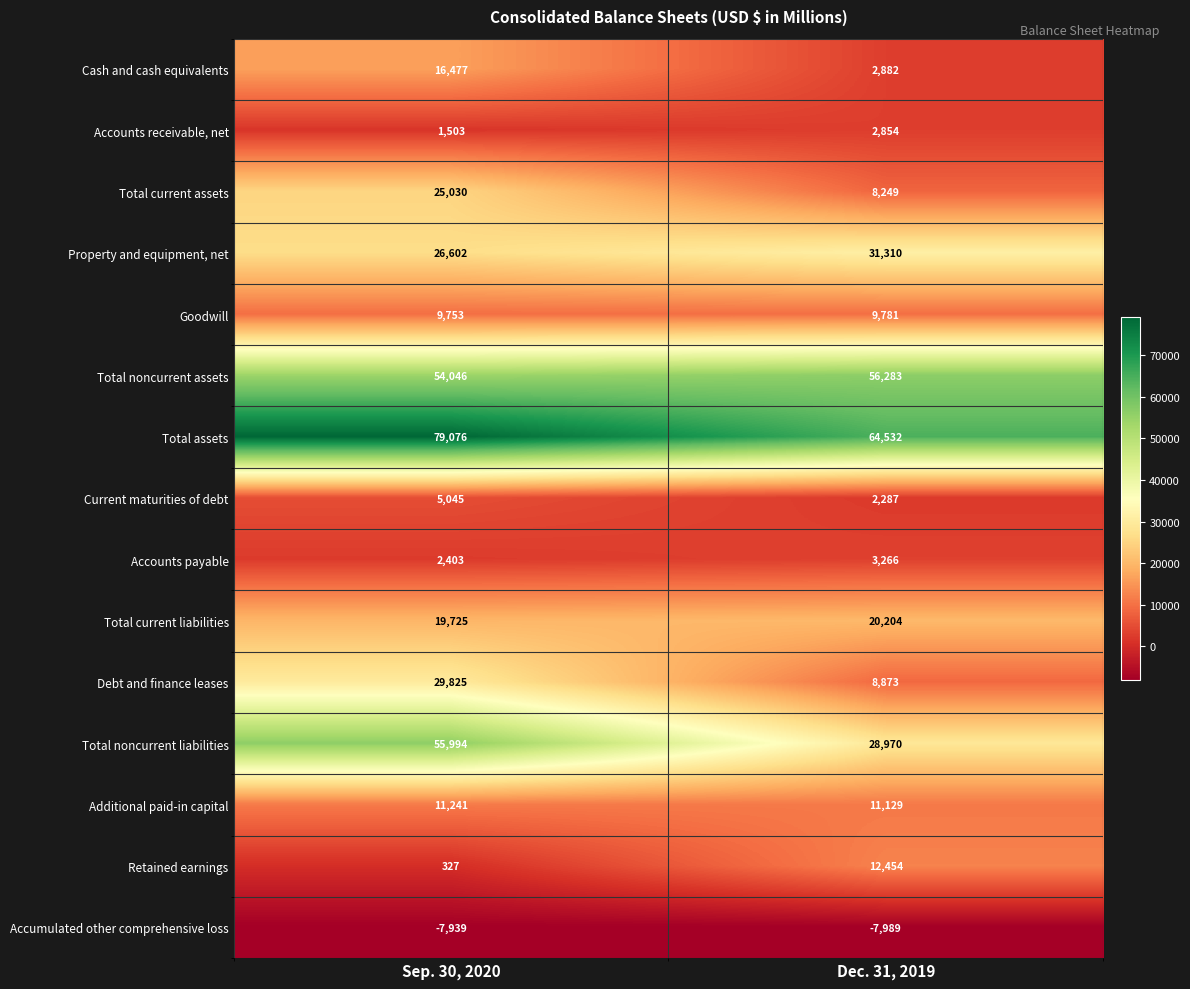

What is the sum of all Accumulated other comprehensive loss values?

-15928